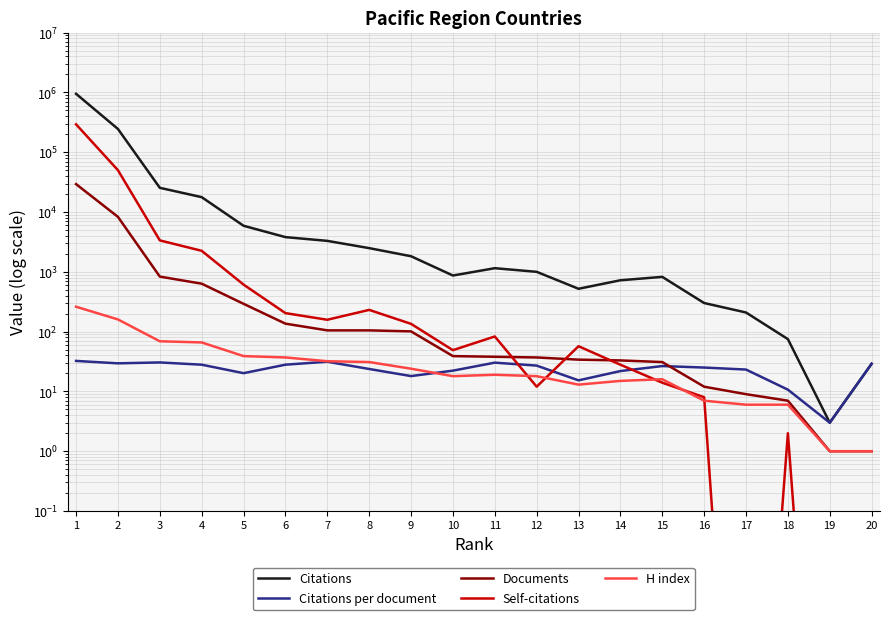

What is the difference between the H index values at 7 and 1?

229.0